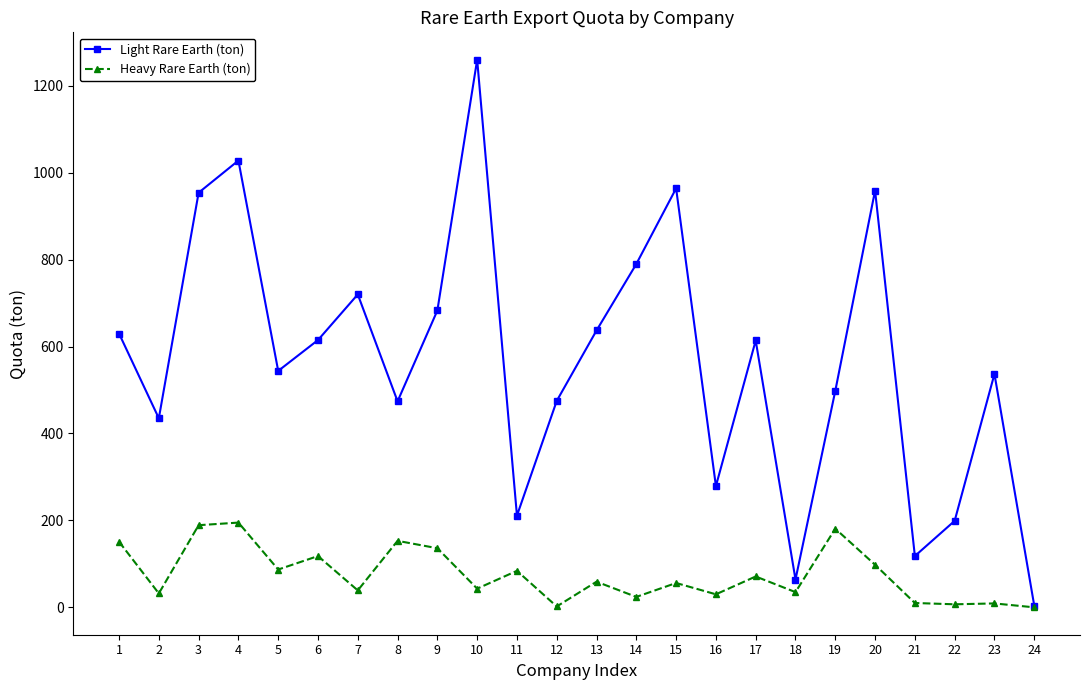

Which series has the widest spread of values?

Light Rare Earth (ton)